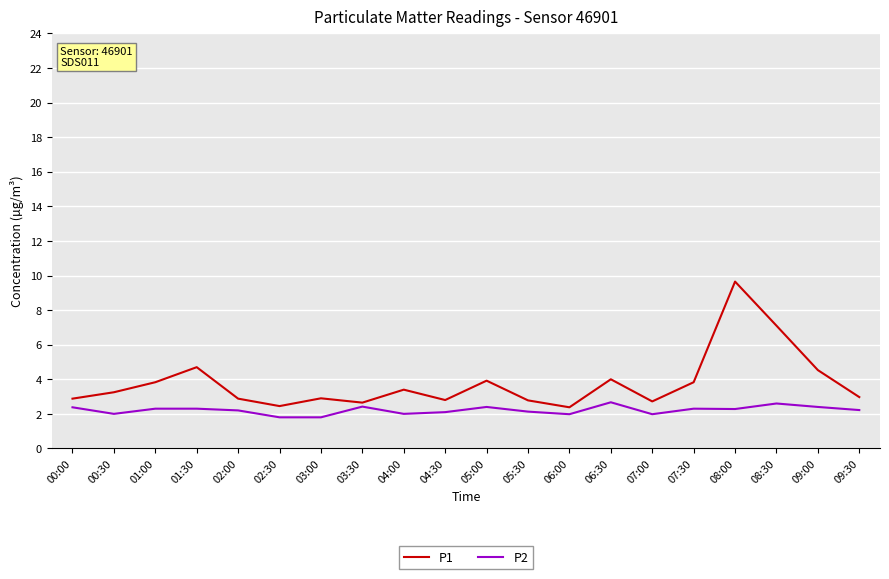

What is the minimum value for P2?

1.8